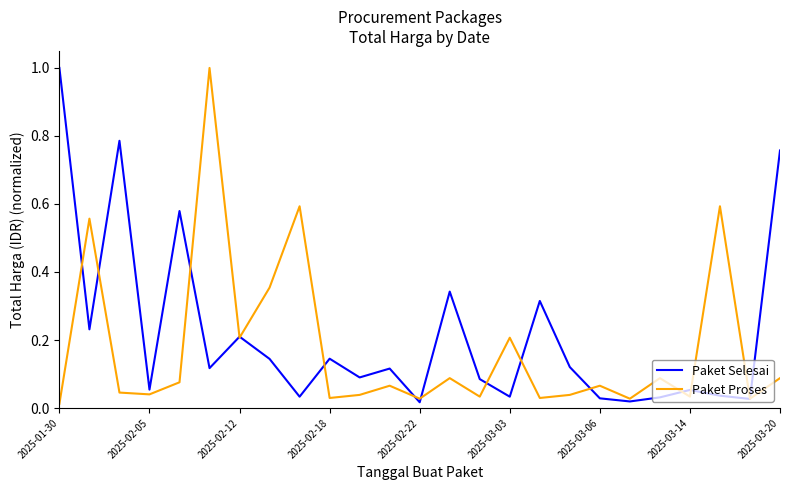

What is the difference between the maximum and minimum values in the Paket Selesai series?

1.0